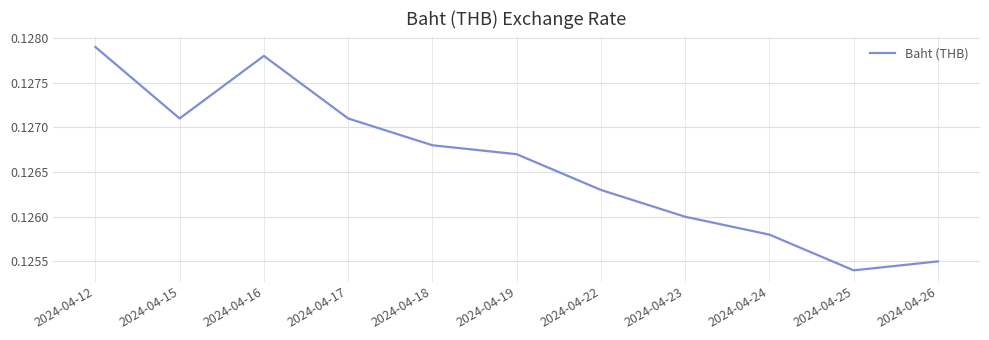

Which has a higher value, 2024-04-24 or 2024-04-26?

2024-04-24